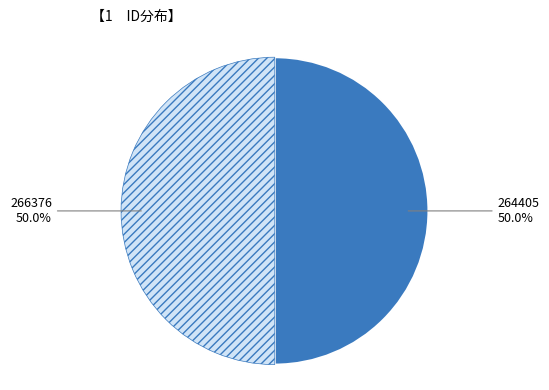

To the nearest percent, what is the combined percentage of 266376 and 264405?

100%